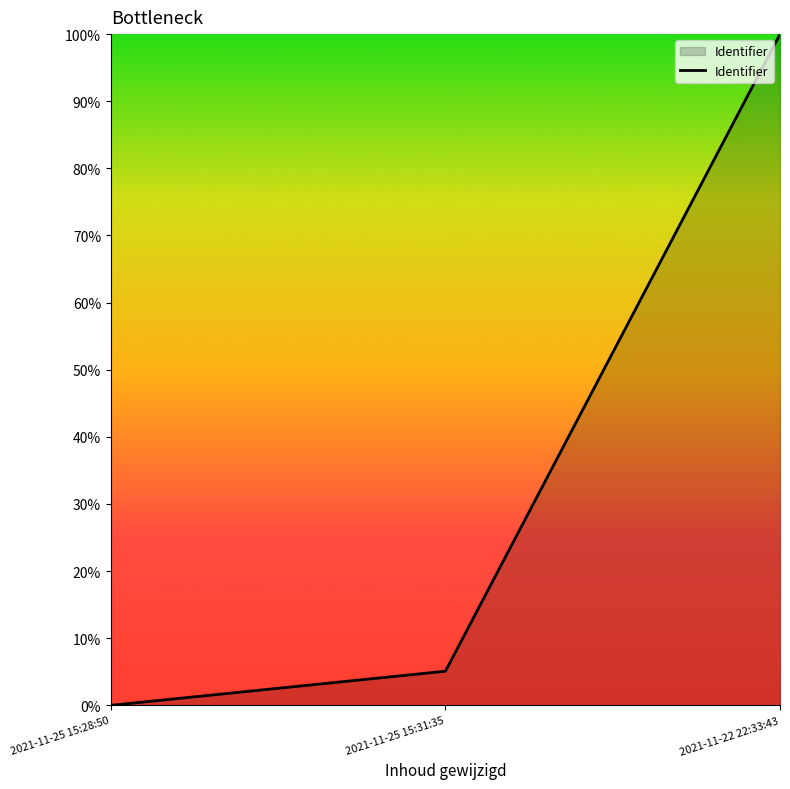

What is the greatest value displayed?

100.0